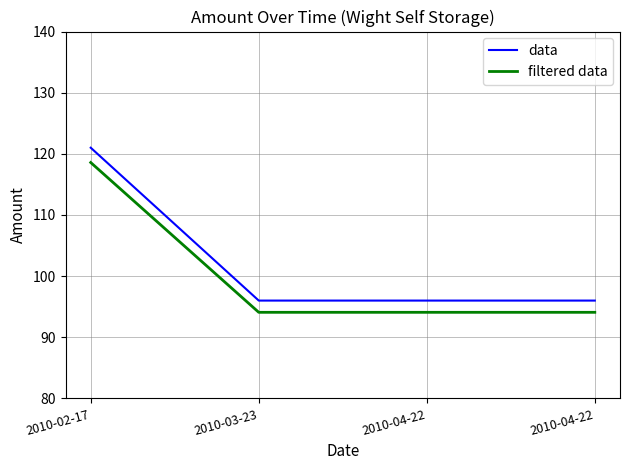

What are all the series names shown in the legend?

data, filtered data